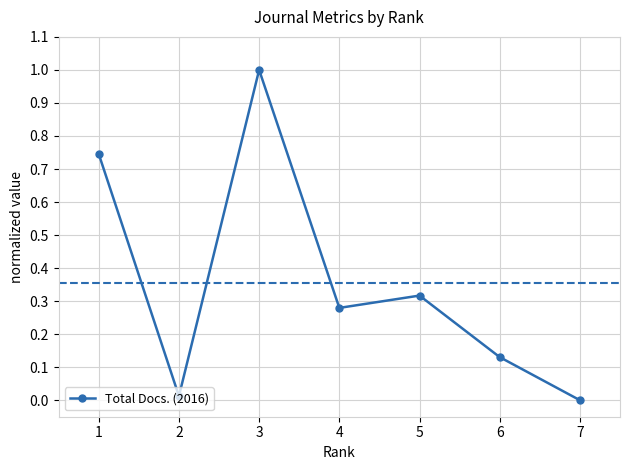

Which label corresponds to the smallest value in the chart?

7